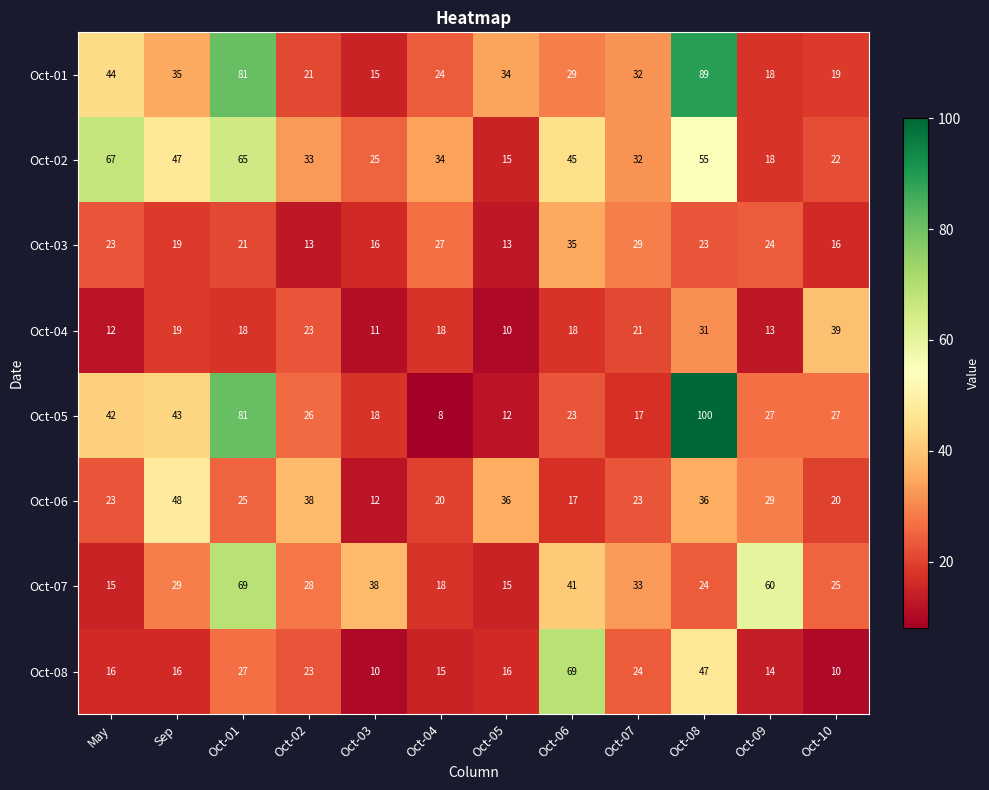

At which label does Oct-07 reach its peak?

Oct-01